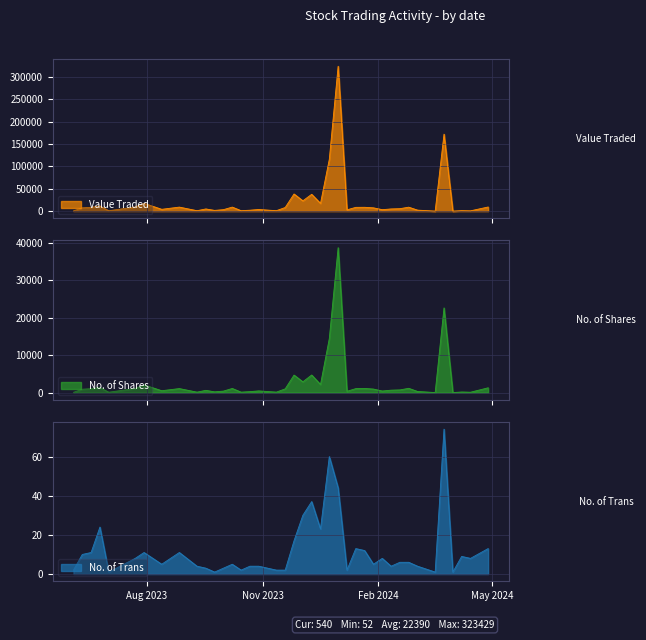

Where is the first local minimum for No. of Trans?

1